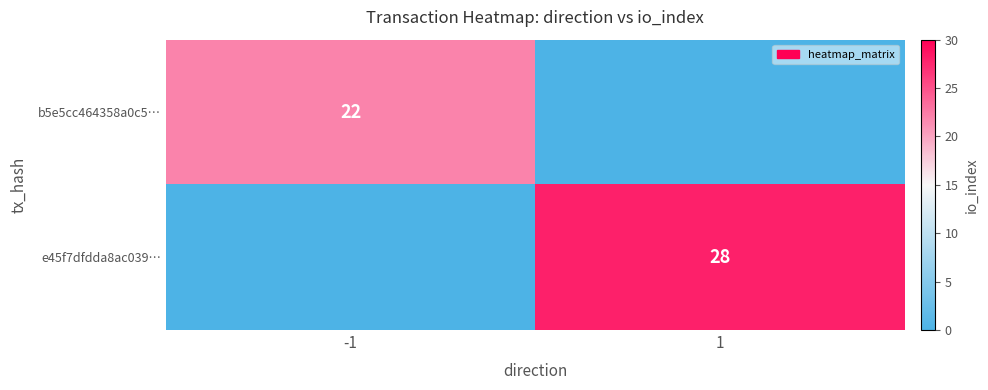

The value of b5e5cc464358a0c5… at -1 is 29. True or false?

False